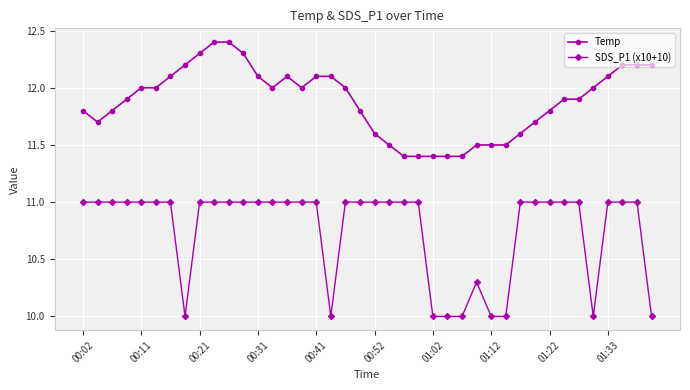

What is the difference between the maximum and minimum values in the SDS_P1 (x10+10) series?

1.0